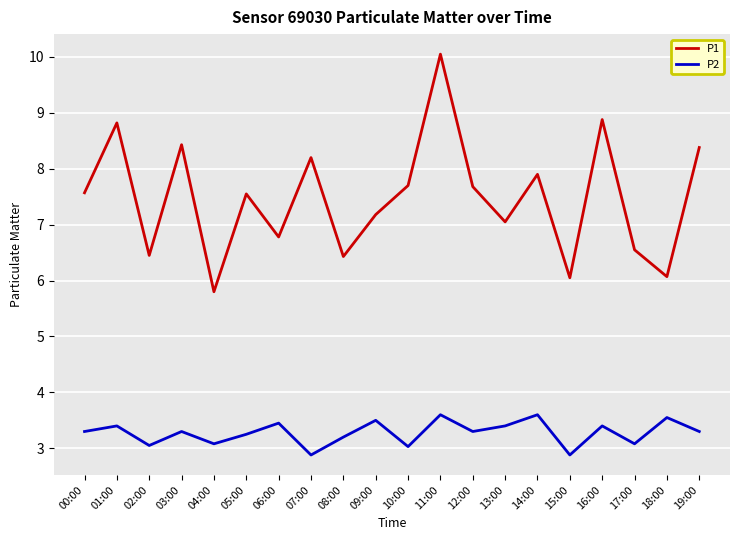

True or false: P2 has a value of 1.6 at 15:00.

False